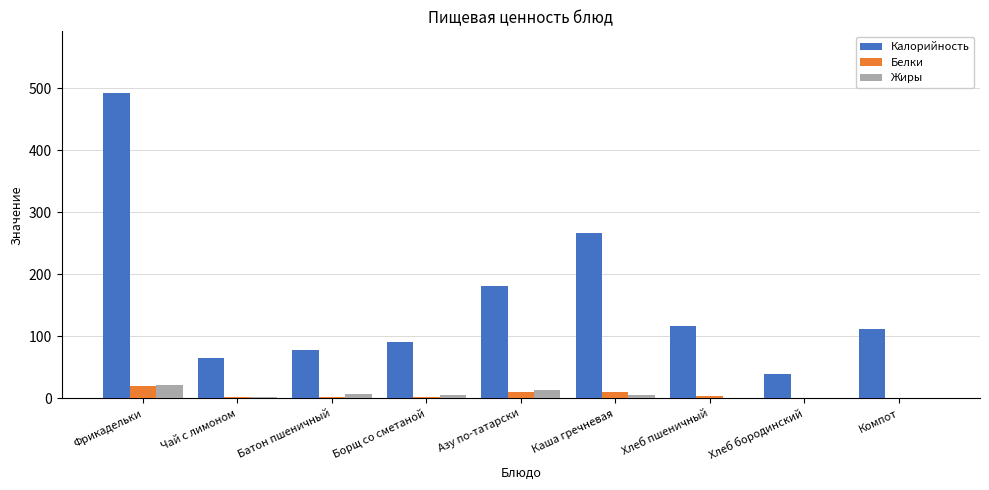

What is the sum of all Калорийность values?

1444.0